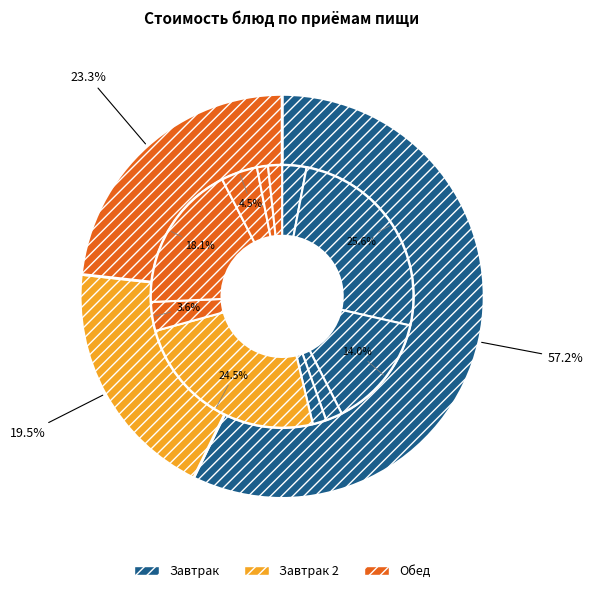

To the nearest percent, what is the combined percentage of чай (завтрак) and тефтели мясные с соусом?

28%